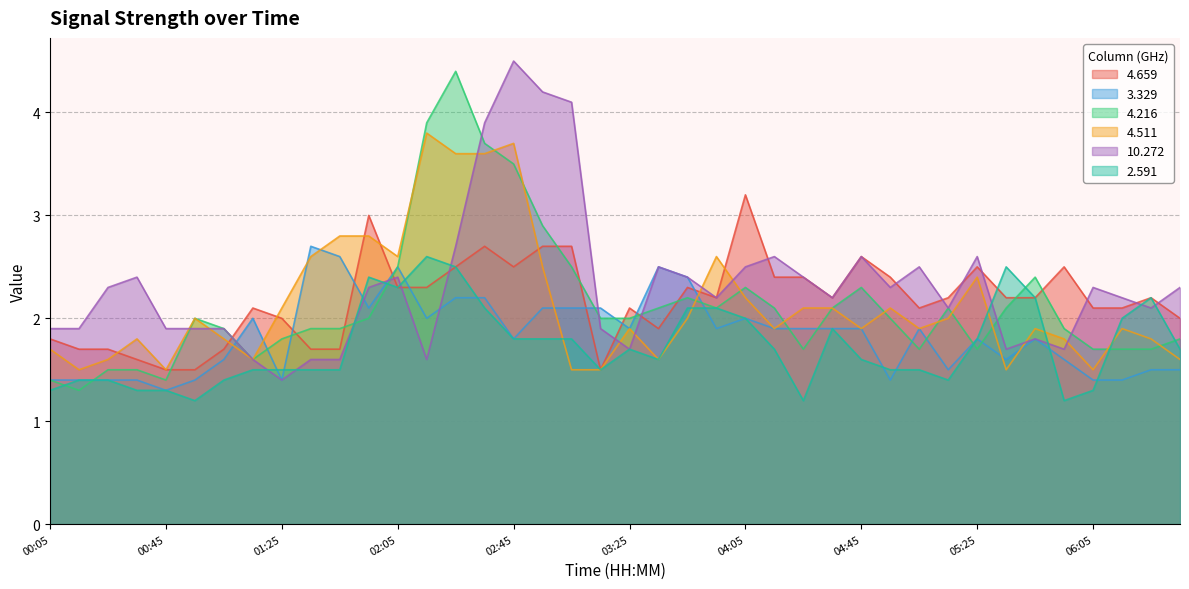

Which series has the largest range (max minus min)?

4.216